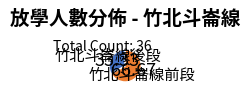

Is there any slice that represents more than half of the pie?

Yes